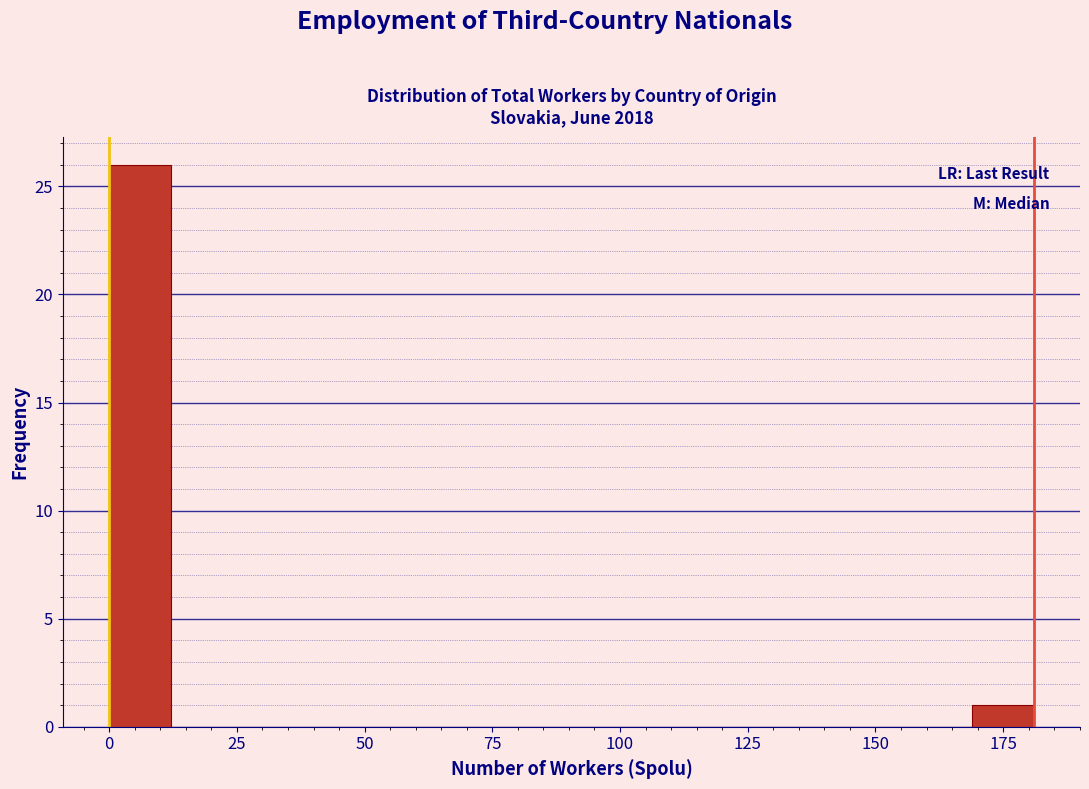

Around what value on the x-axis is the tallest bar? Give the approximate position of its centre, as read against the axis.

5